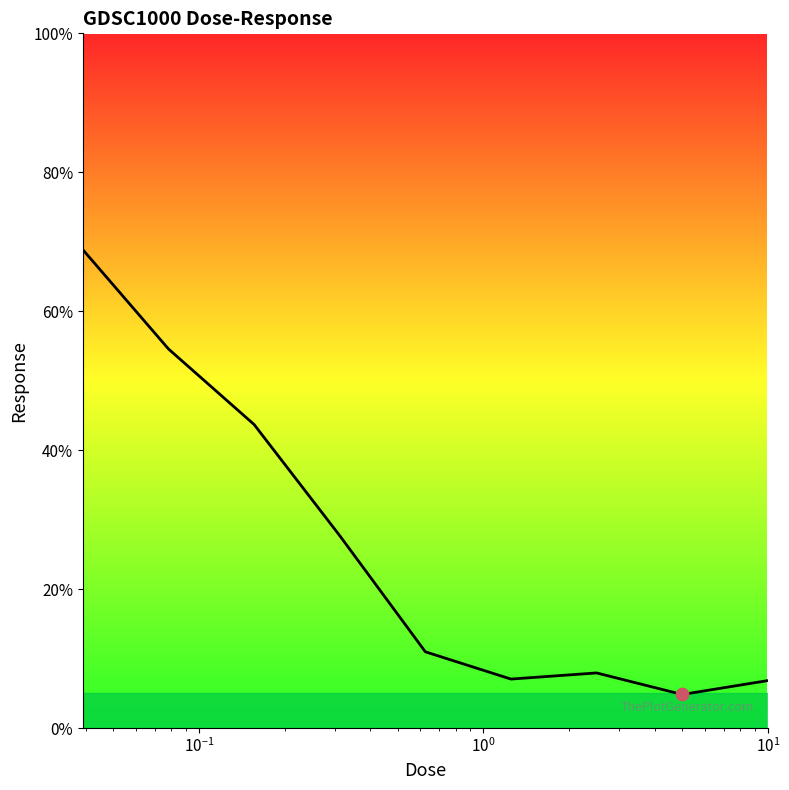

What is the maximum value shown in the chart?

68.8